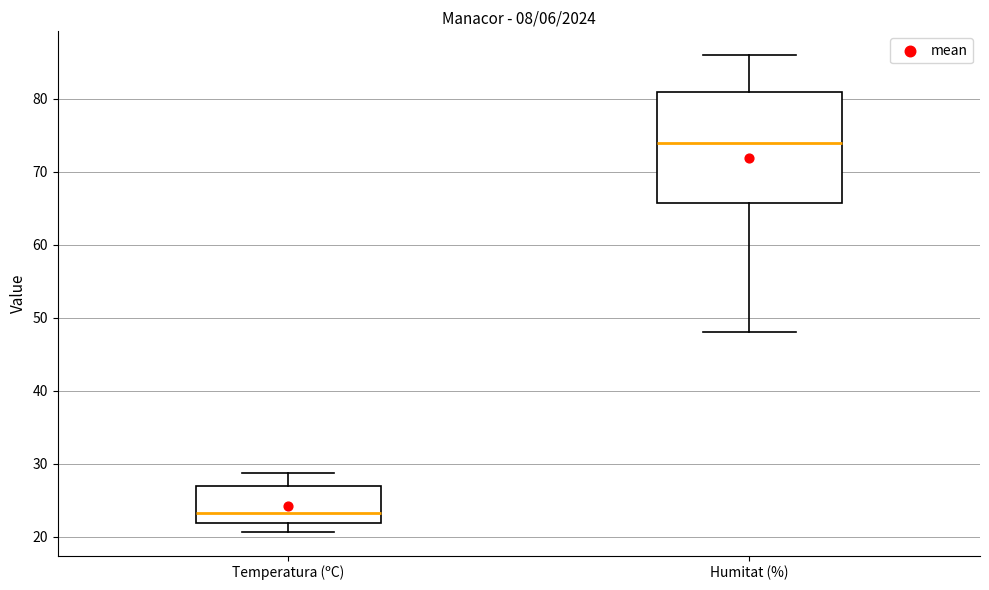

Reading left to right, read every box against the y-axis: the position of its median line, the range the box covers, and the ends of its whiskers. The values are not printed on the chart, so give them approximately, as read against the axis.

Temperatura (ºC): median 23, box 22 to 27, whiskers 21 to 29
Humitat (%): median 74, box 66 to 81, whiskers 48 to 86